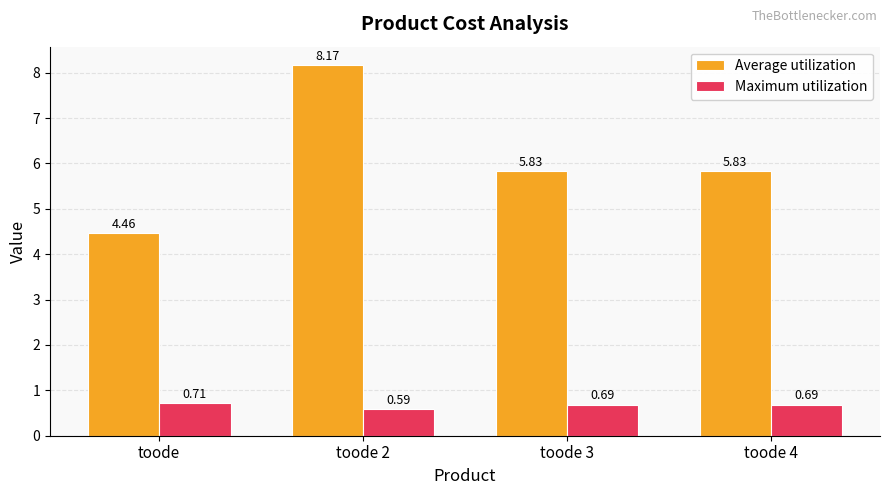

Rank the series at toode from highest to lowest value.

Average utilization, Maximum utilization